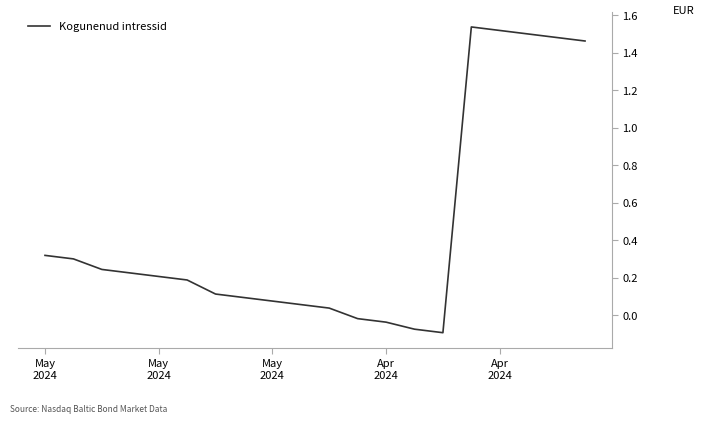

Does the chart display data point markers on the line(s)?

No